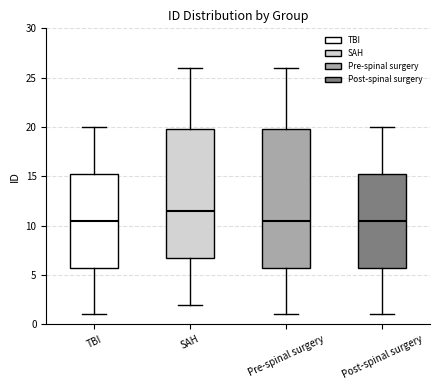

Where is the upper edge of the box for TBI on the y-axis? The values are not printed on the chart, so give them approximately, as read against the axis.

15.5